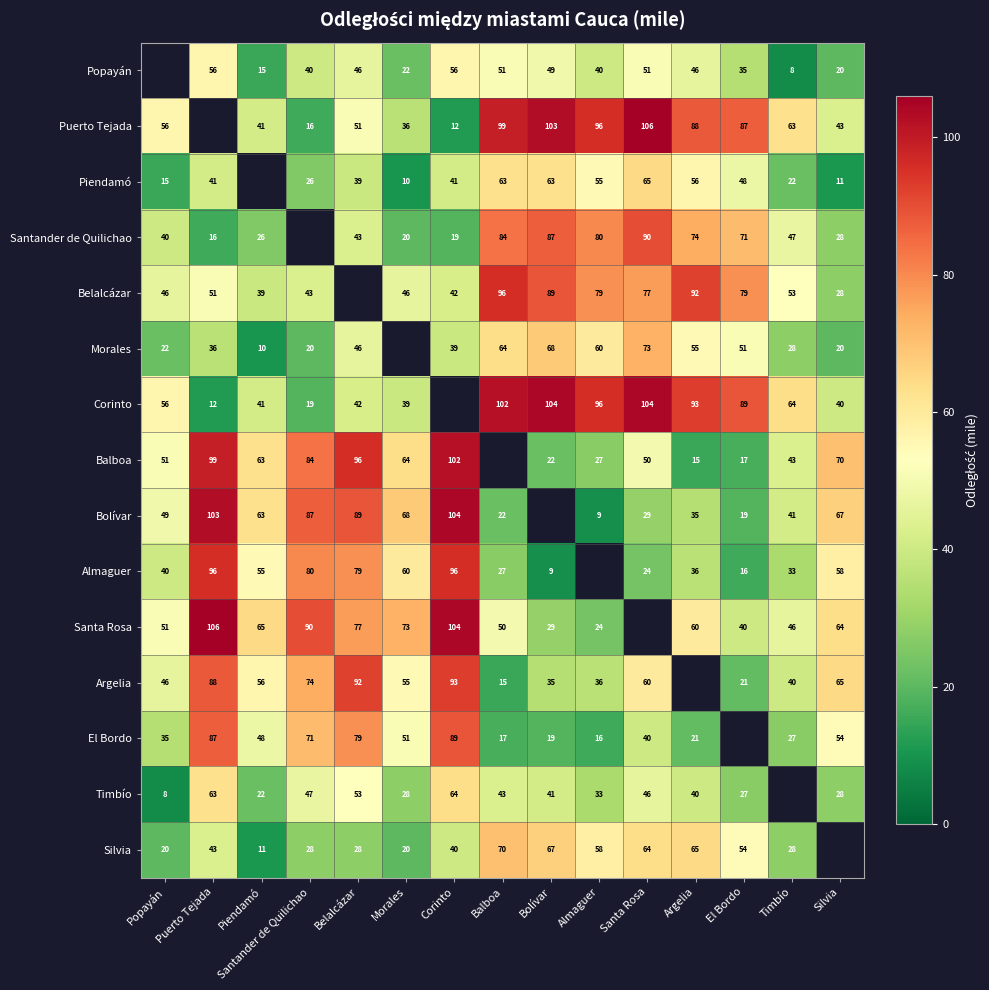

What is the difference between the Corinto values at Silvia and Balboa?

62